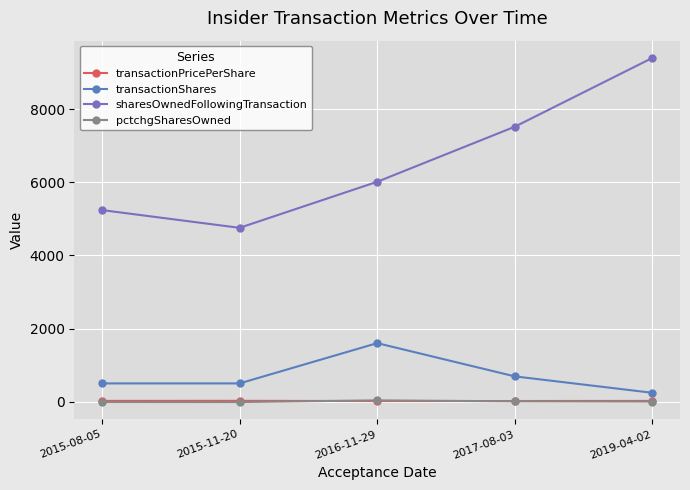

Where do pctchgSharesOwned and transactionPricePerShare first cross each other?

2015-11-20 and 2016-11-29